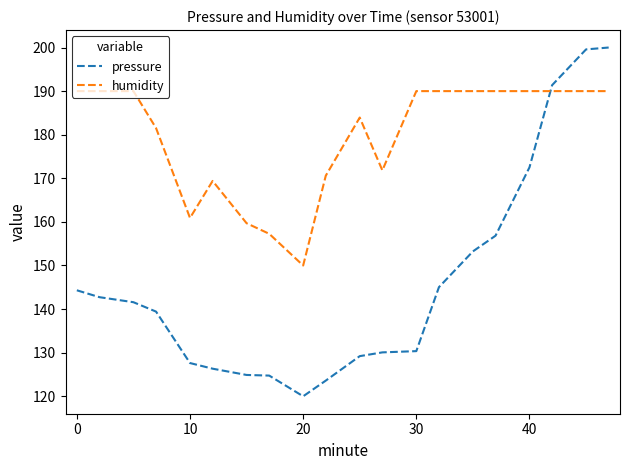

Which series has the widest spread of values?

pressure